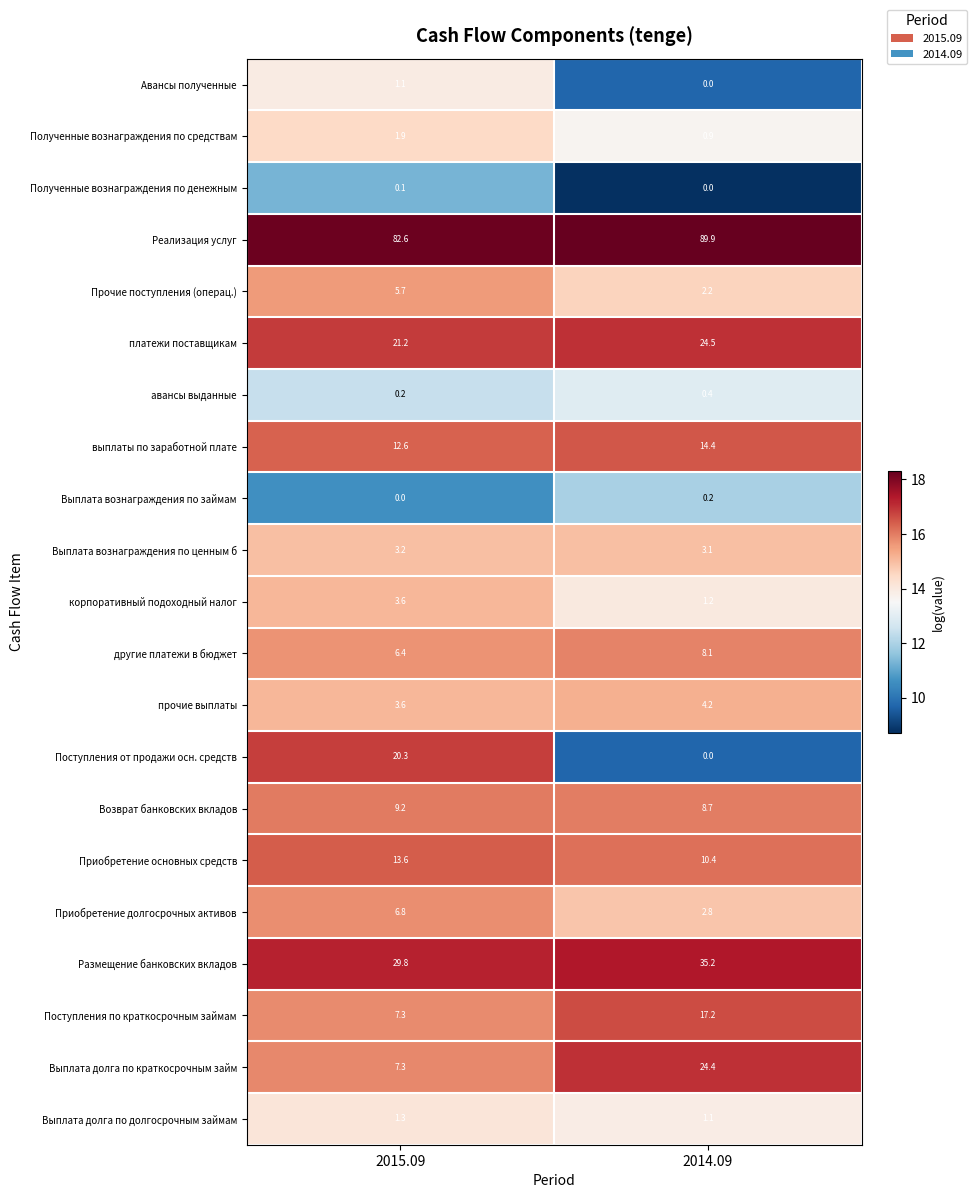

What is the difference between the maximum and minimum values in the платежи поставщикам series?

3.3